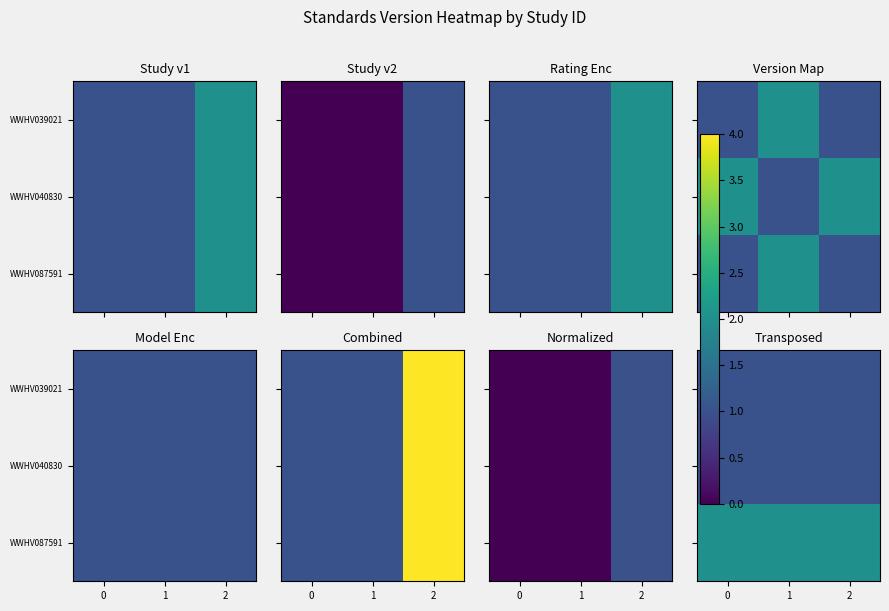

The value of row_0 at 2 is 2. True or false?

False